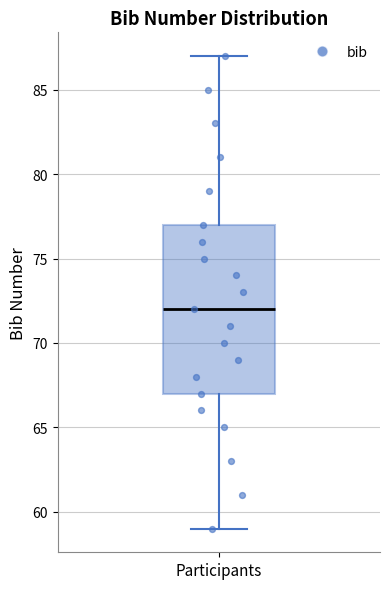

Transcribe this box plot: give where the median line is, the range the box spans, and where the two whiskers end, as read against the y-axis. The values are not printed on the chart, so give them approximately, as read against the axis.

median 72, box 67 to 77, whiskers 59 to 87